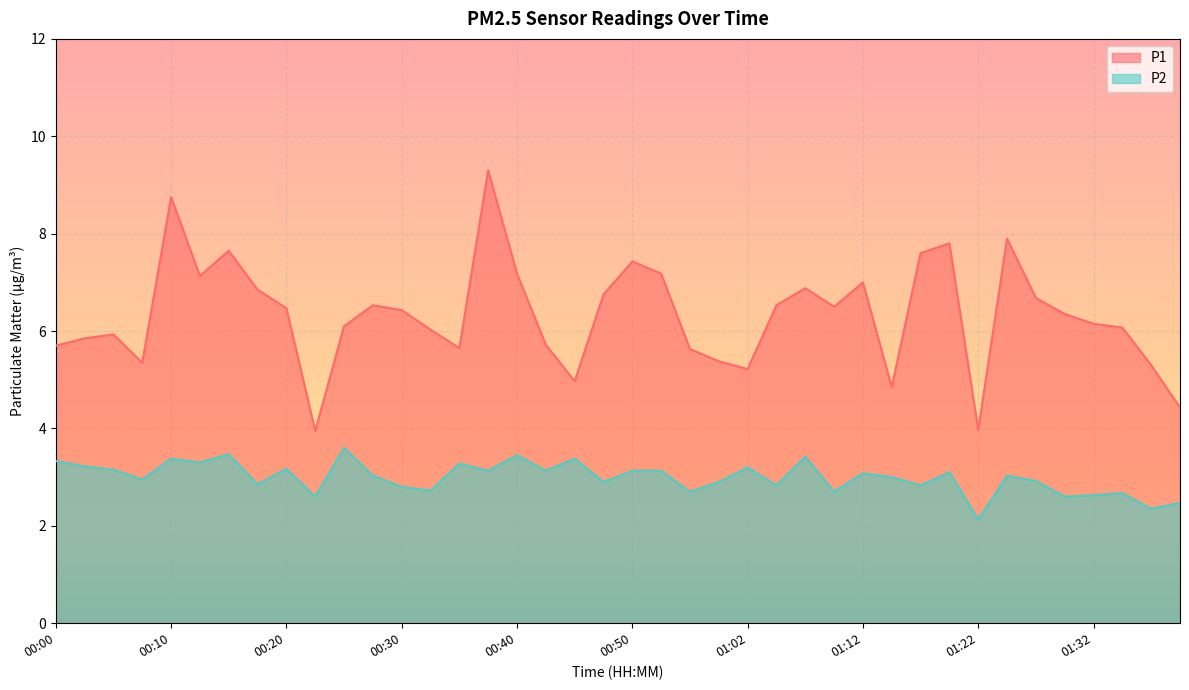

True or false: P1 and P2 intersect in this chart.

False